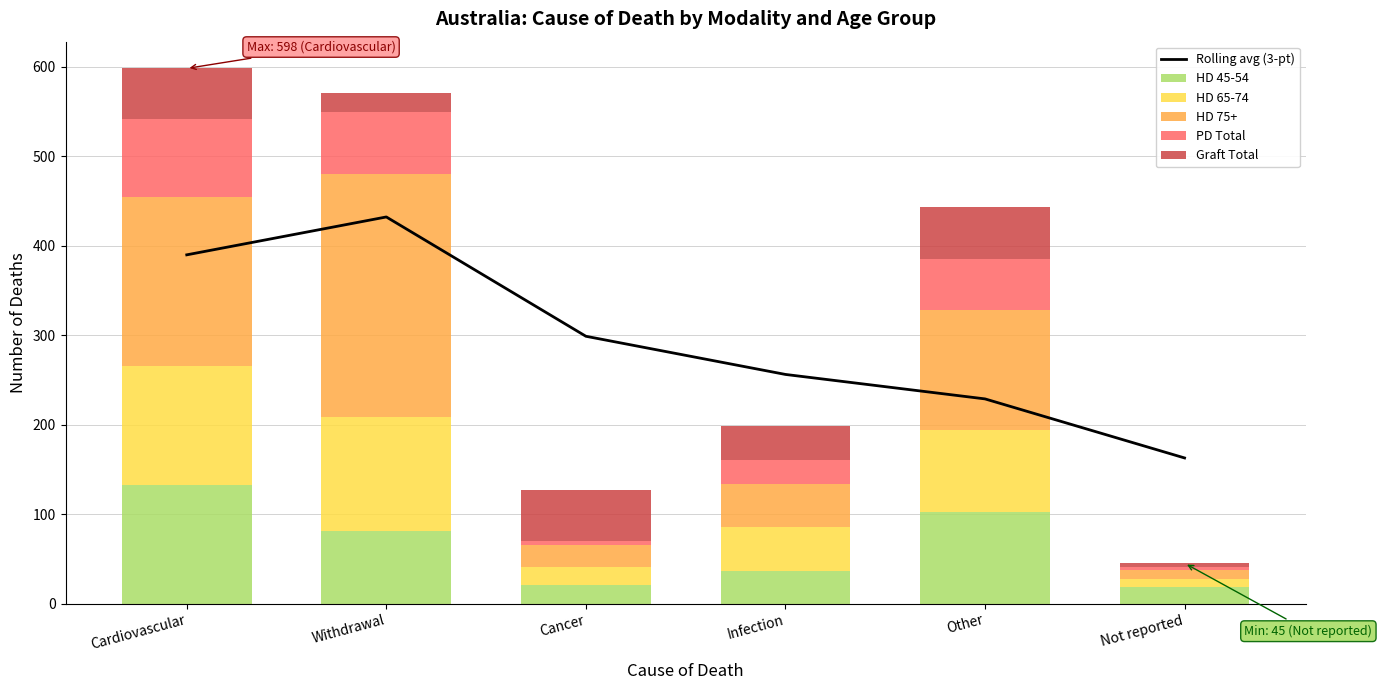

Which category has the highest value in the HD 45-54 series?

Cardiovascular